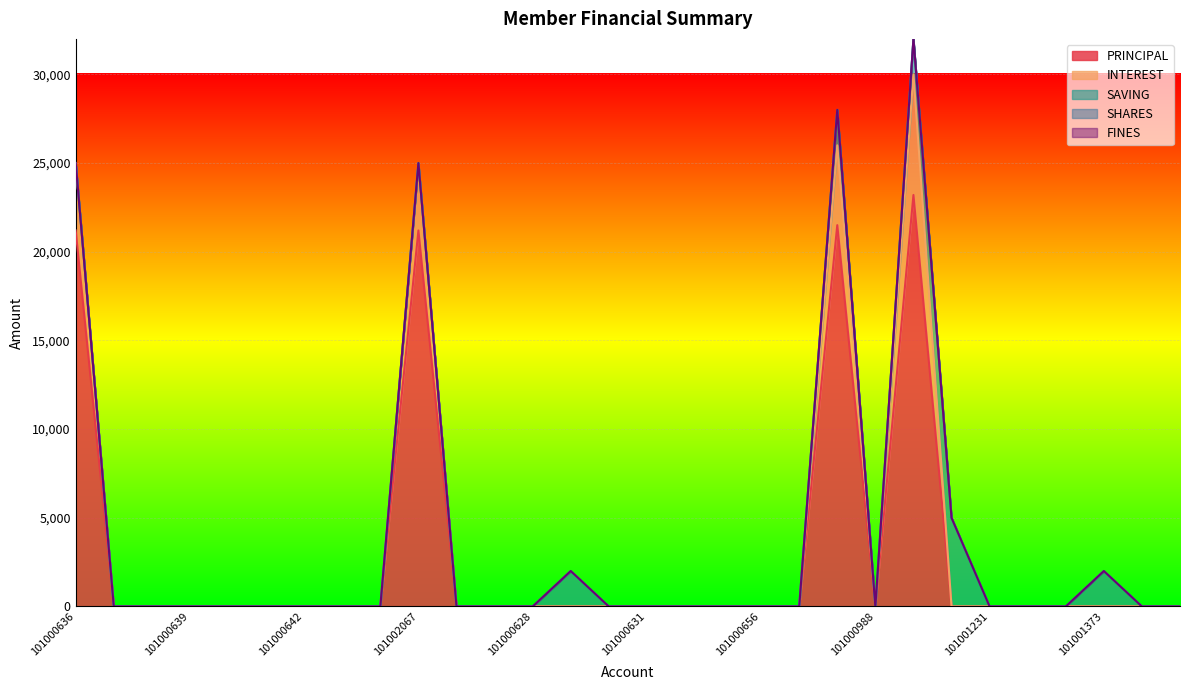

At which category does the chart reach its minimum across all series?

101000637